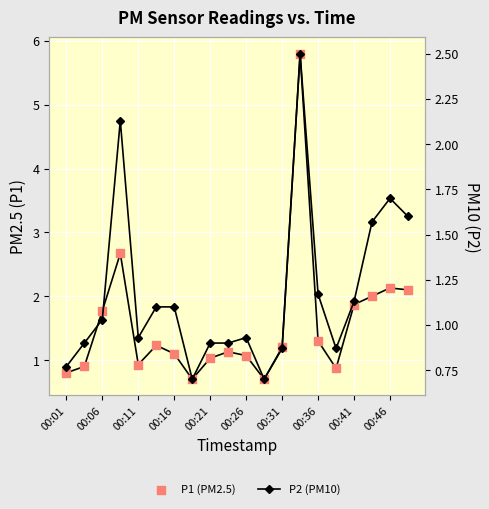

Which series reaches the minimum Y coordinate?

P1 (PM2.5)